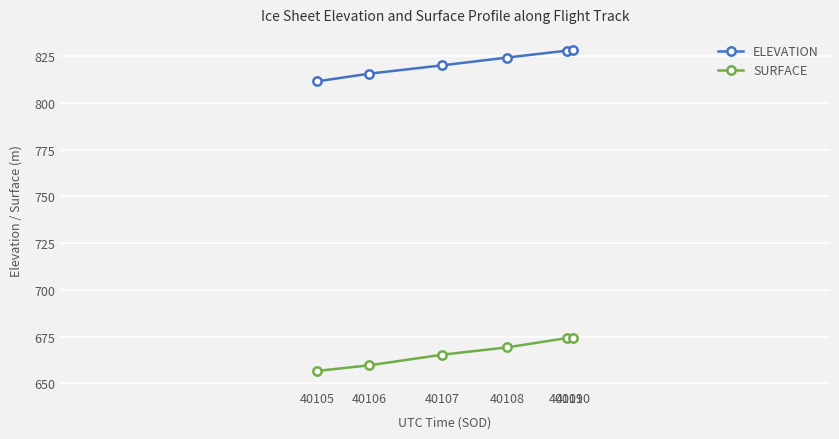

The value of SURFACE at 40109 is 1037.1. True or false?

False